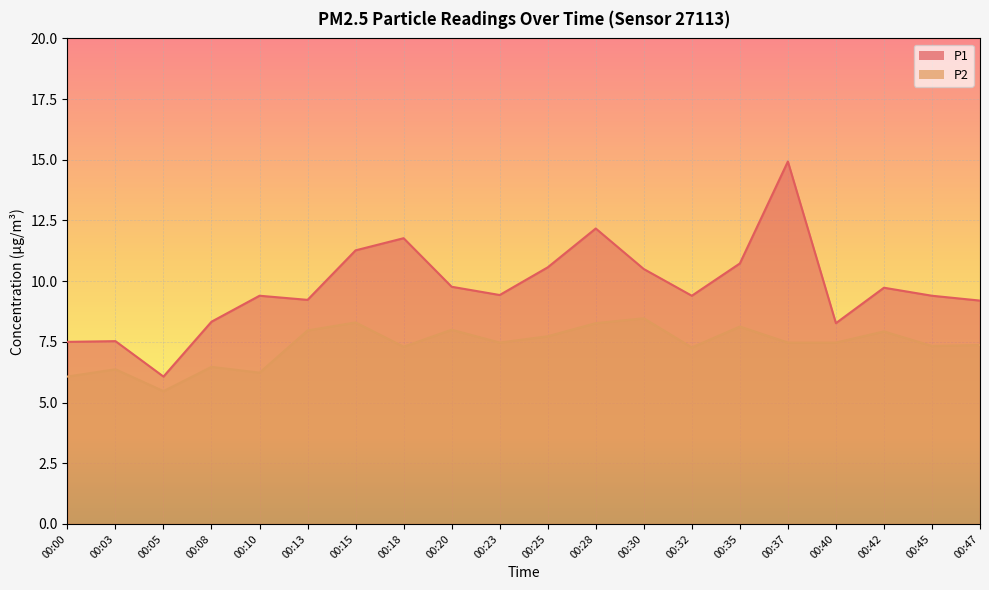

What is the difference between the highest and lowest values at 00:35?

2.6